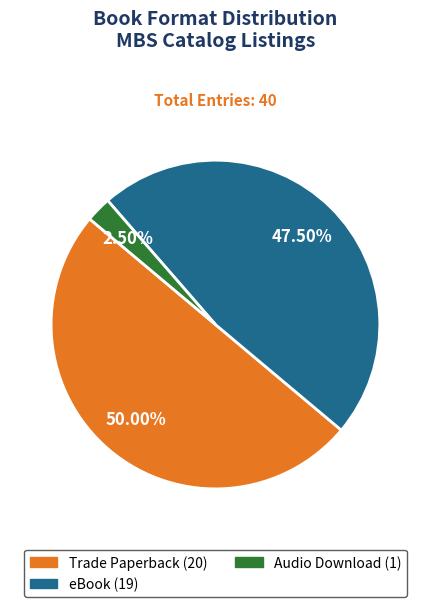

Combined, do Audio Download and Trade Paperback account for over 50%?

Yes